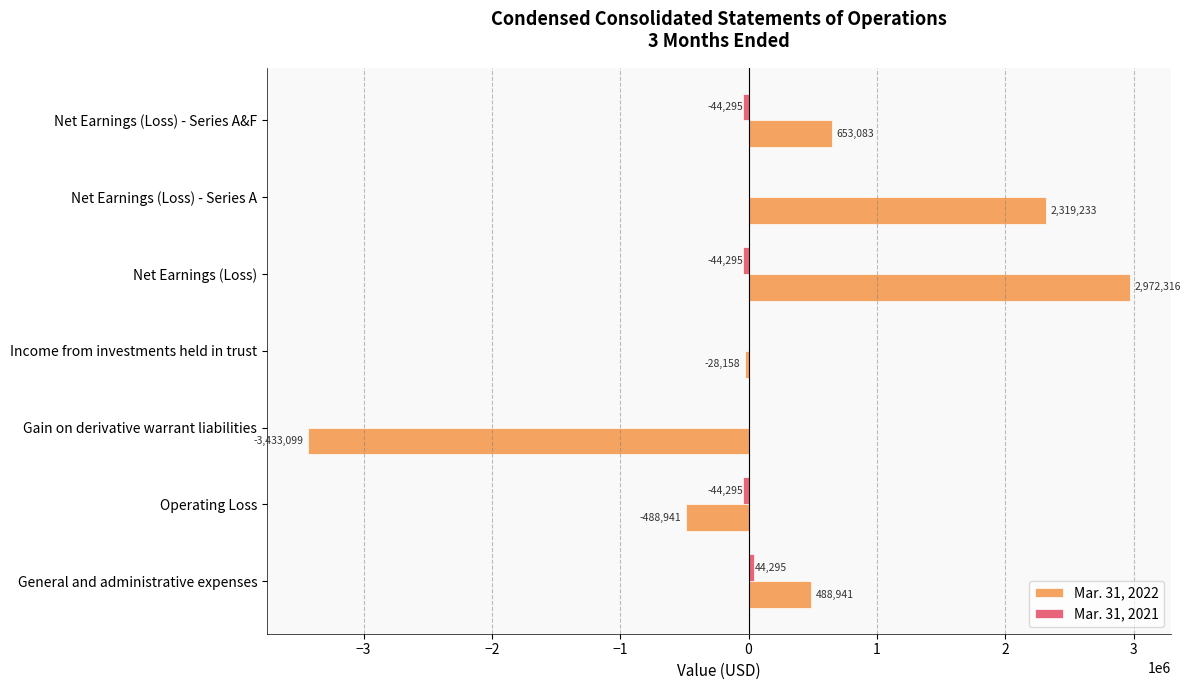

True or false: Mar. 31, 2022 has a value of 653083 at Net Earnings (Loss) - Series A&F.

True